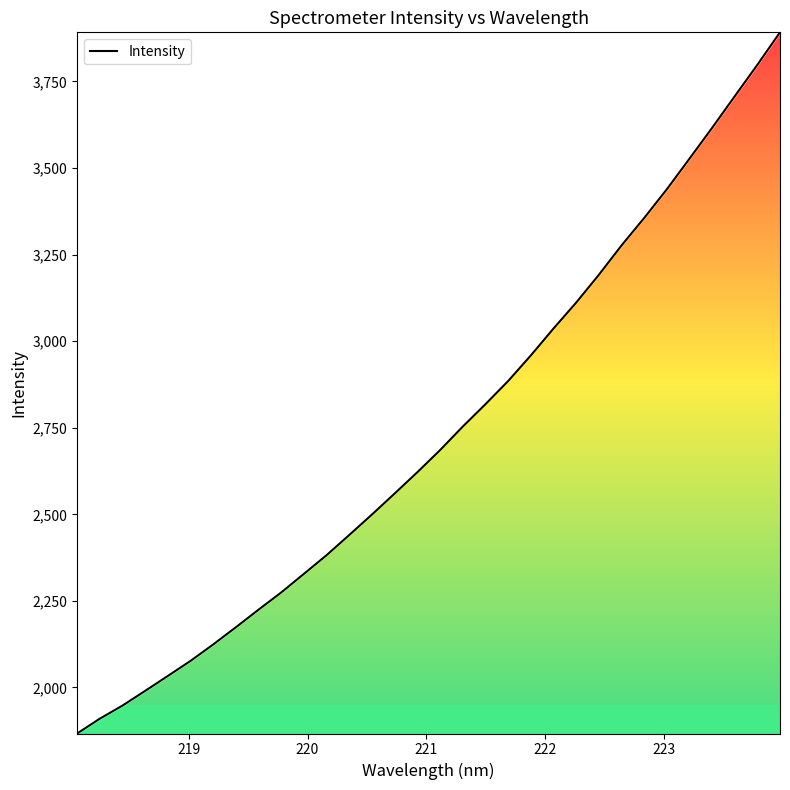

What is the smallest value displayed?

1867.0